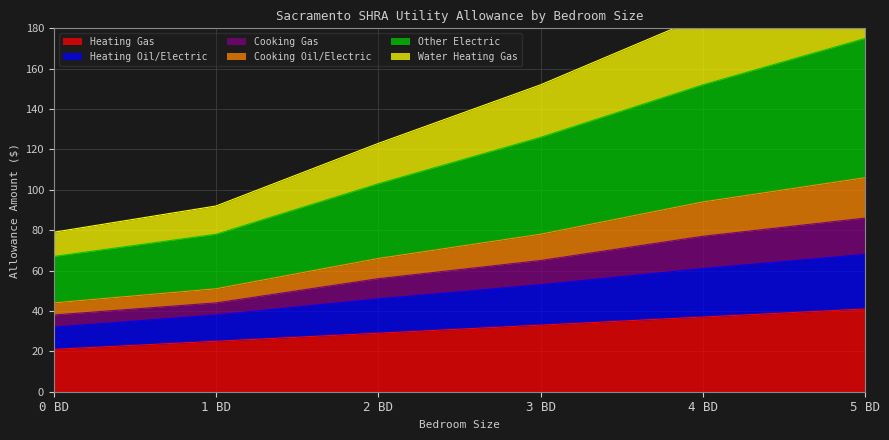

Which has a higher value, 1 BD or 2 BD?

2 BD